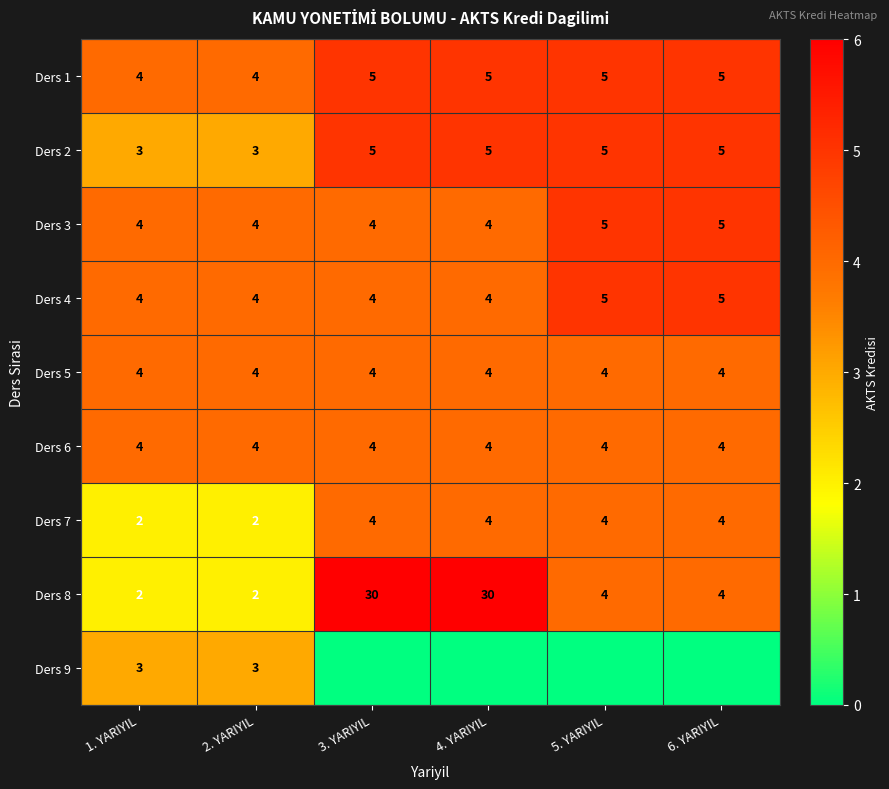

Count the number of data series in this chart.

9